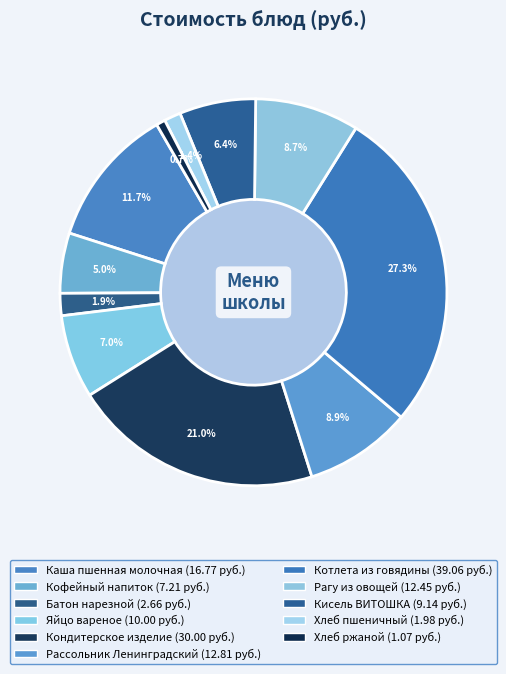

Combined, do Кофейный напиток and Хлеб пшеничный account for over 50%?

No